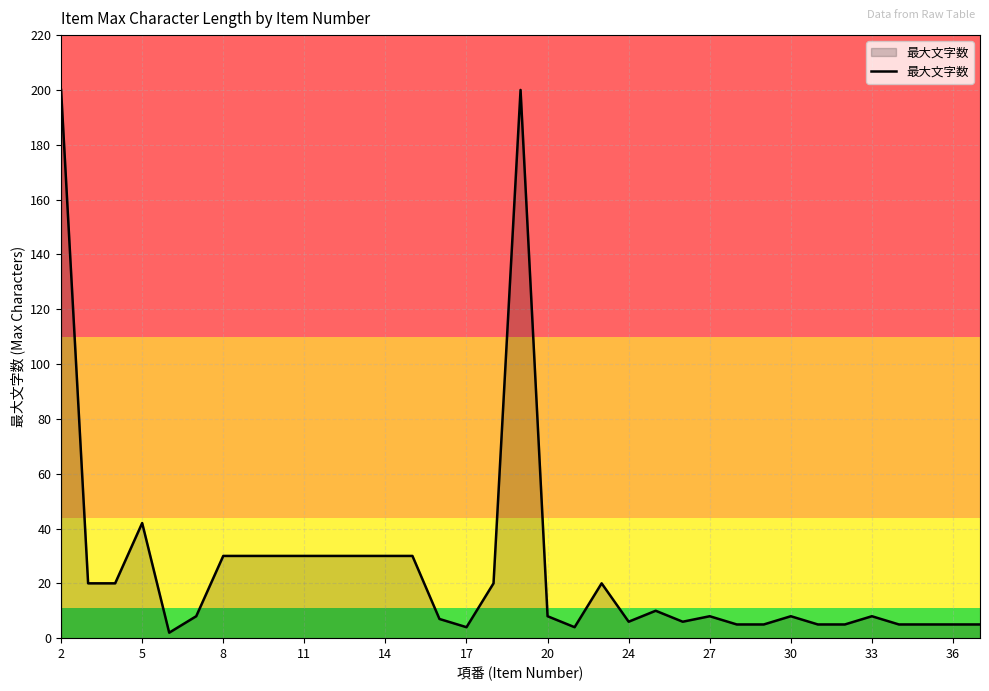

What is the greatest value displayed?

200